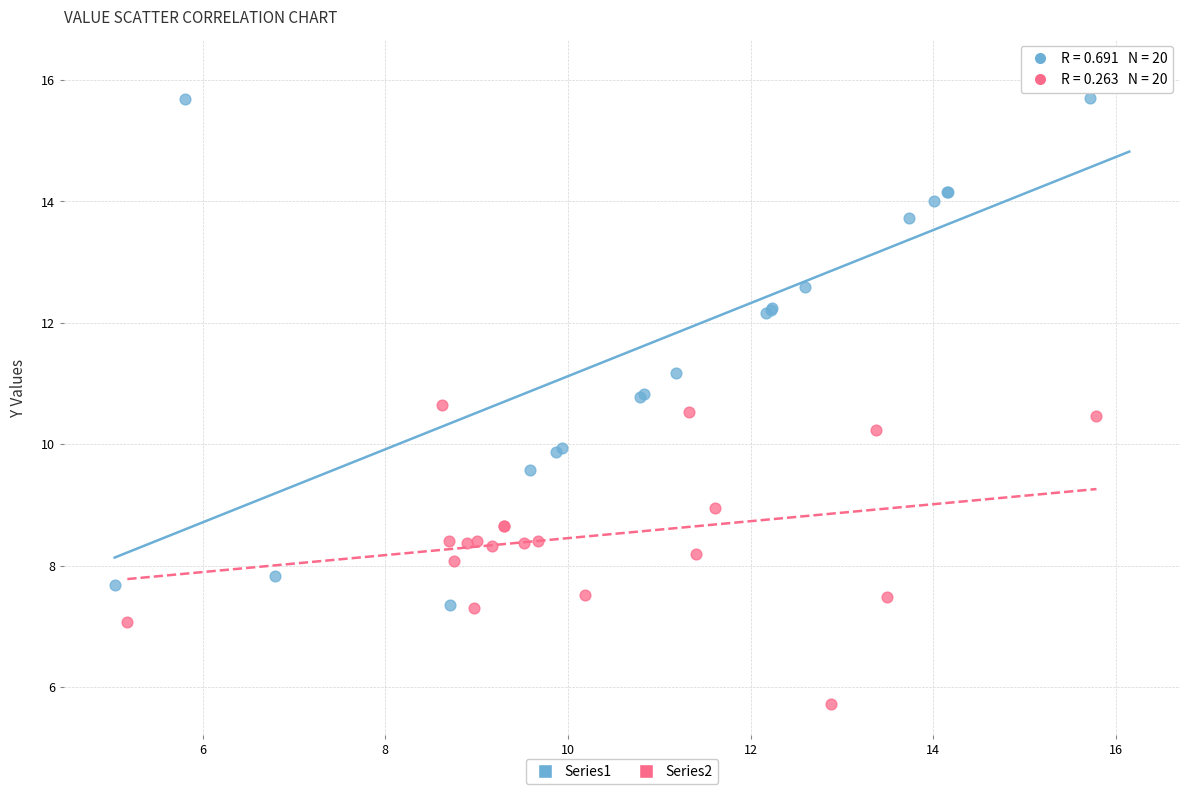

Which series has the largest Y range (max minus min)?

Series1